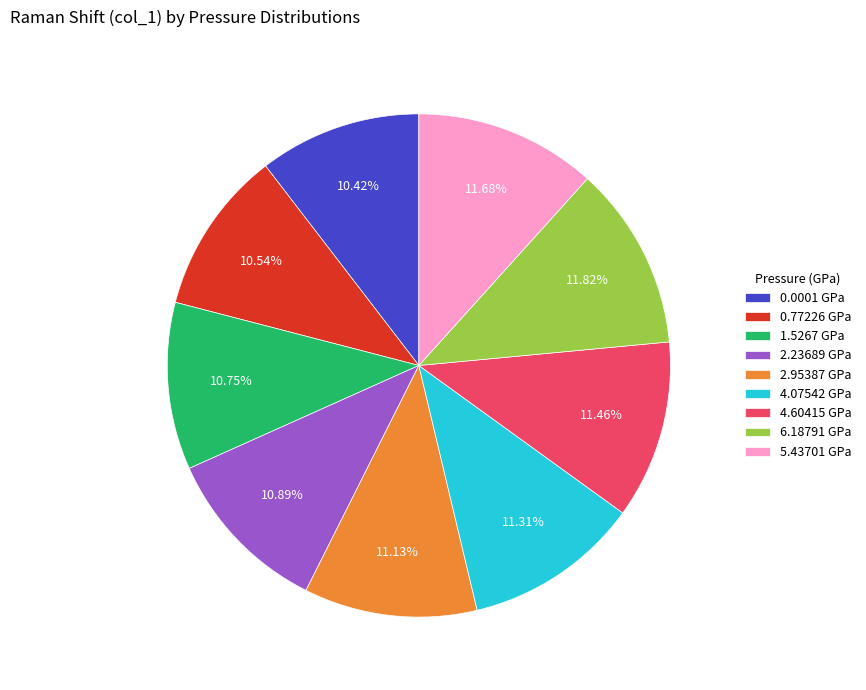

Is there any slice that represents more than half of the pie?

No